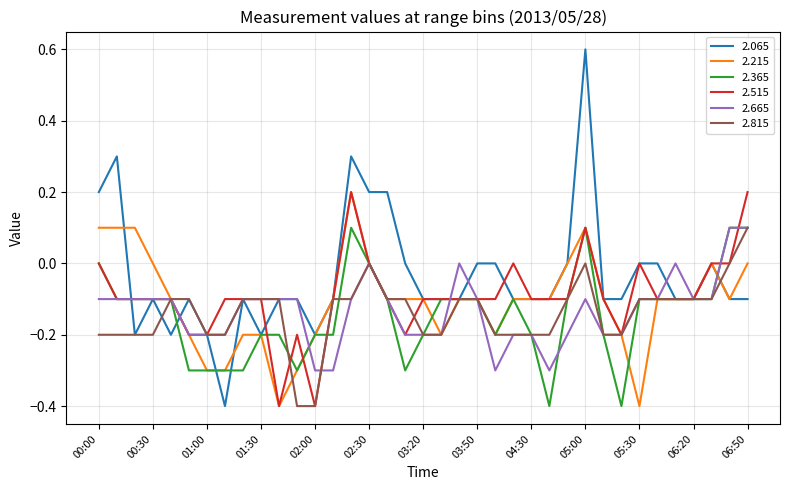

Which series has the largest total across all categories?

2.065